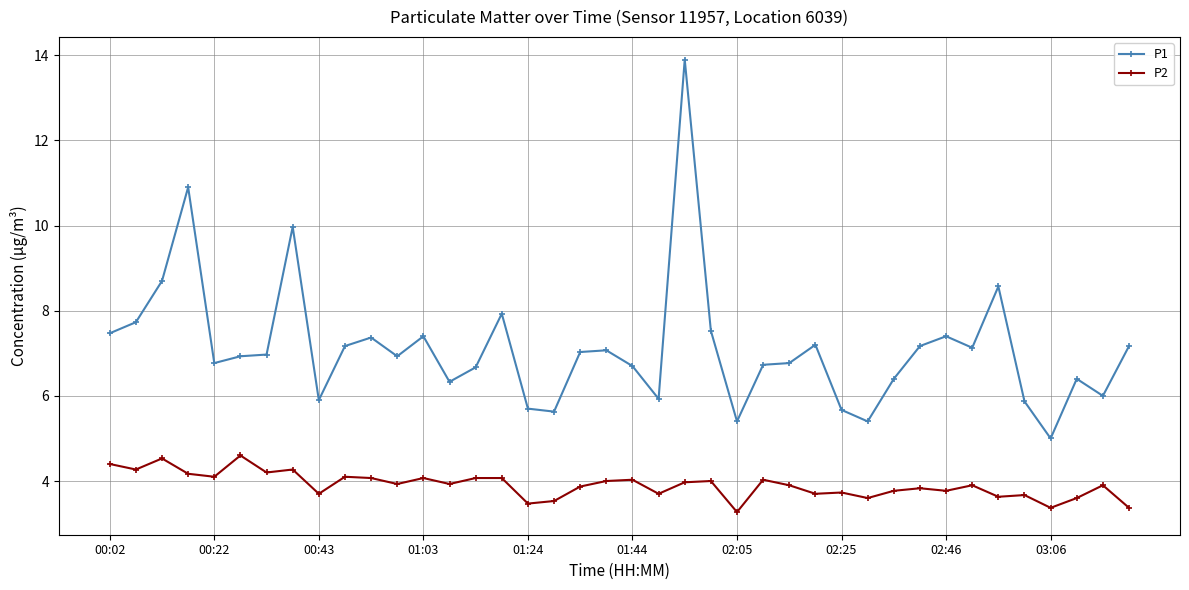

True or false: P1 has more than 1 interior local peaks.

True